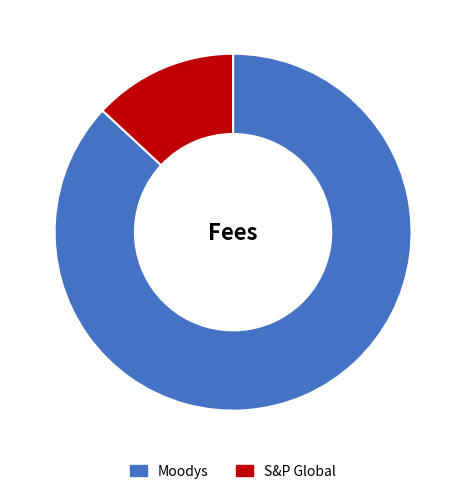

Between Moodys and S&P Global, which is larger?

Moodys